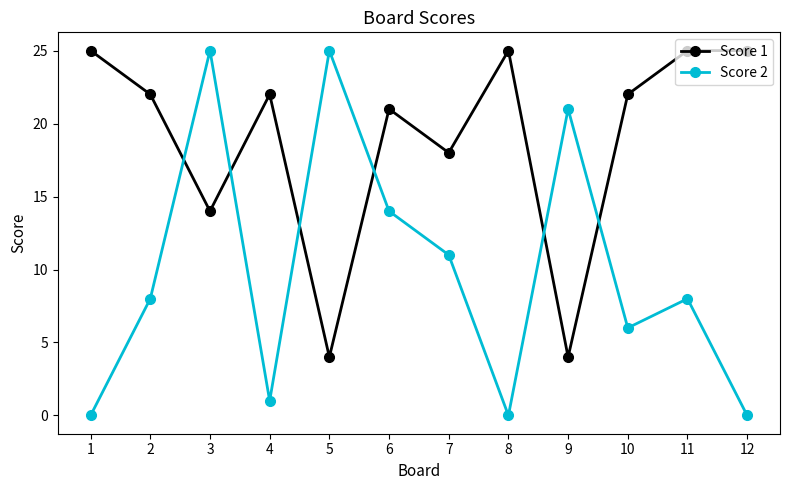

True or false: Score 1 and Score 2 cross at least once.

True